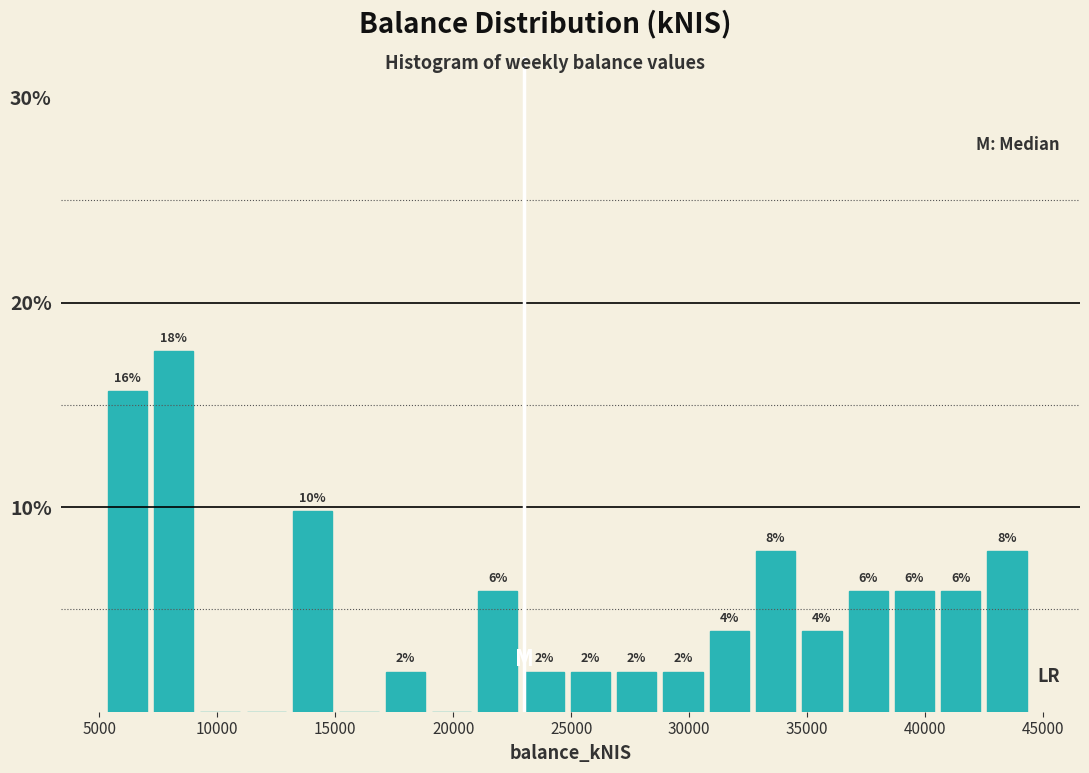

Around what value on the x-axis is the tallest bar? Give the approximate position of its centre, as read against the axis.

8000